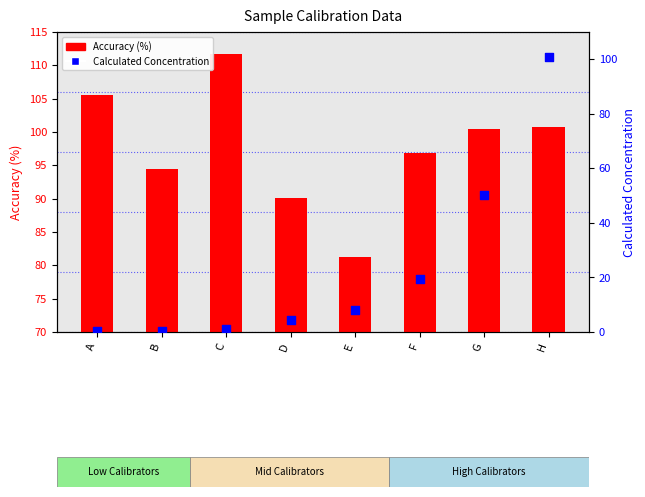

What is the total value across all series at F?

116.2